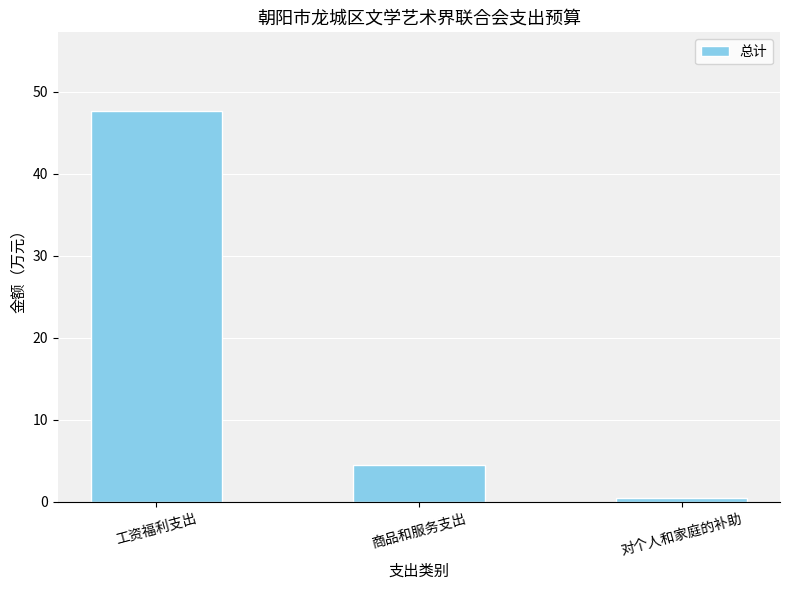

Rank the categories by value from lowest to highest.

对个人和家庭的补助, 商品和服务支出, 工资福利支出